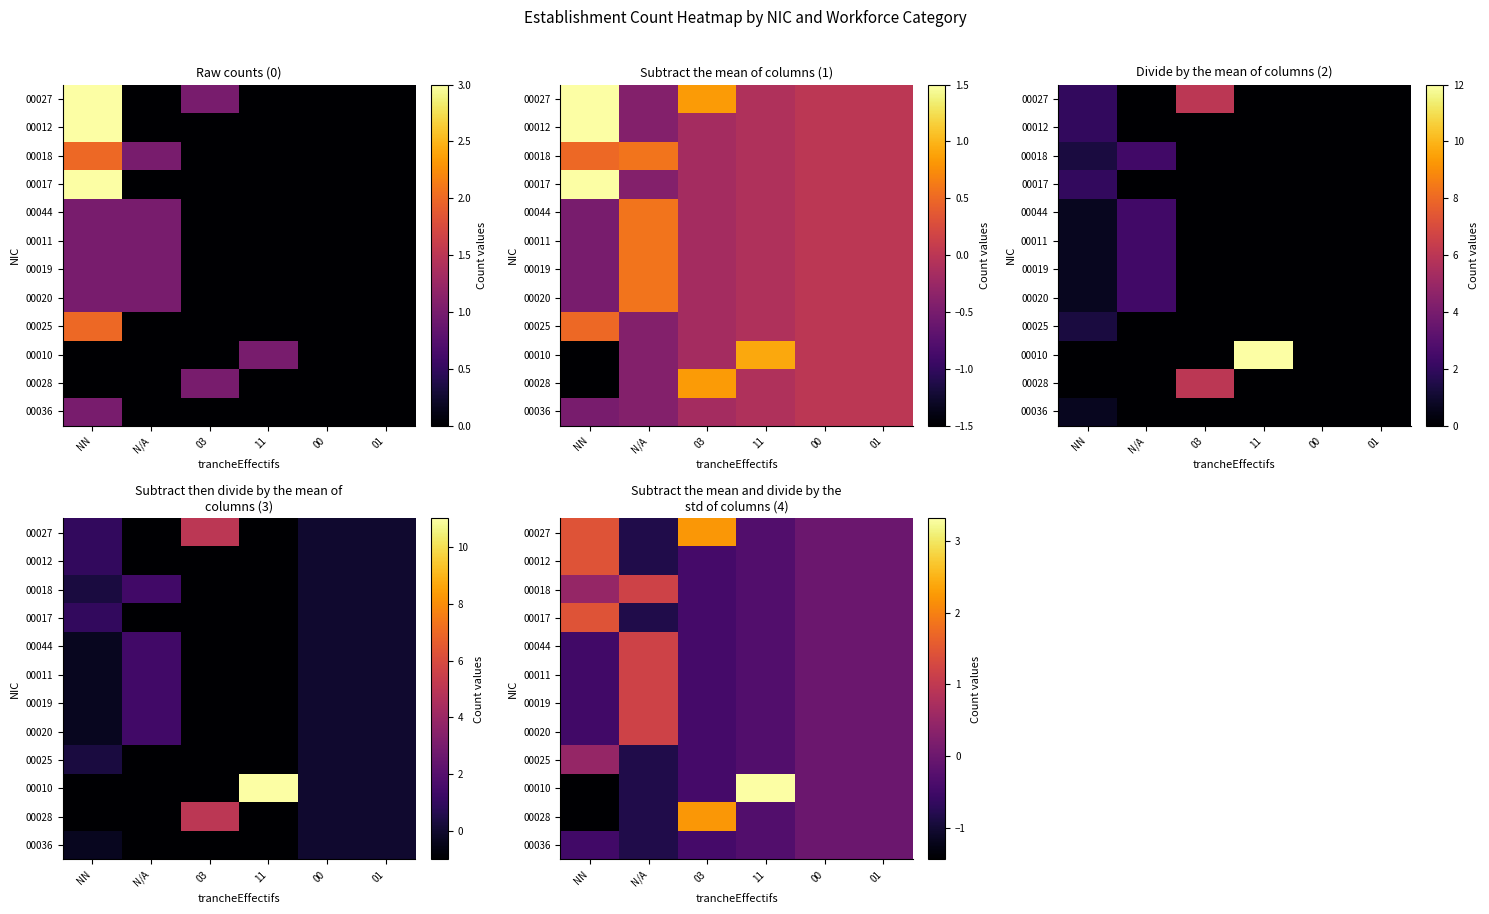

At how many categories does at least one series exceed 1?

4